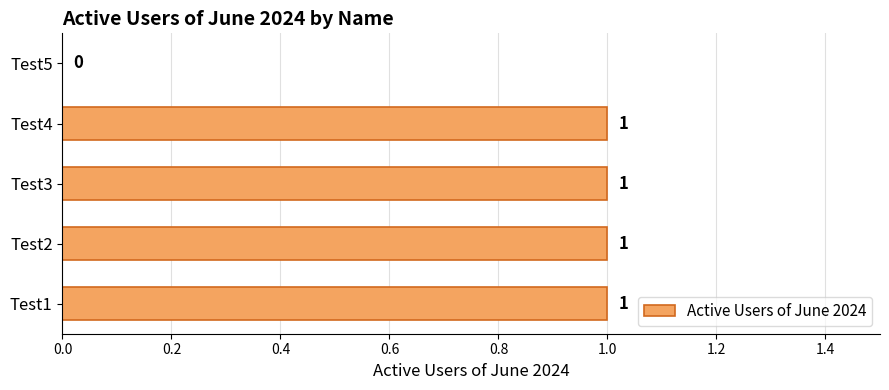

The value at Test4 is 1. True or false?

True